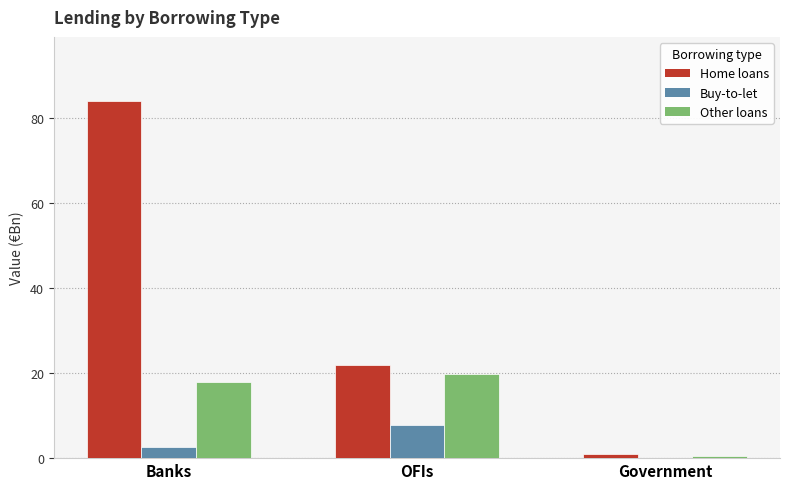

How many groups of bars are there?

3